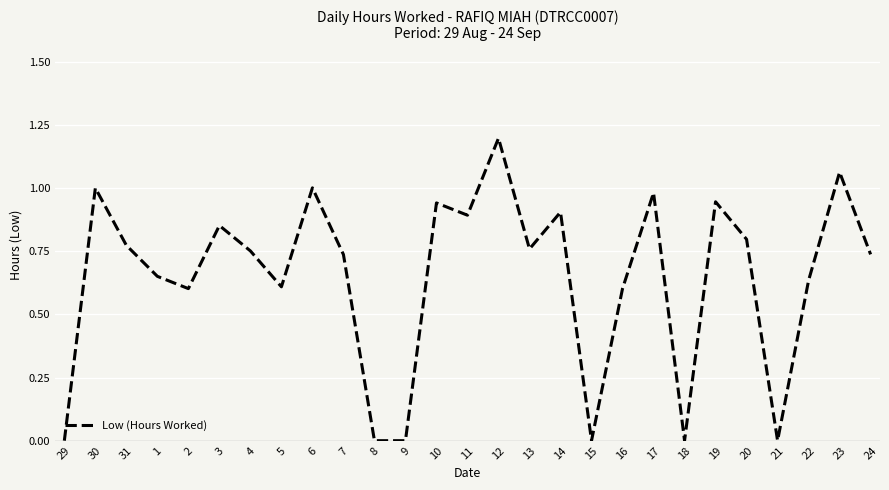

Which label corresponds to the largest value in the chart?

12